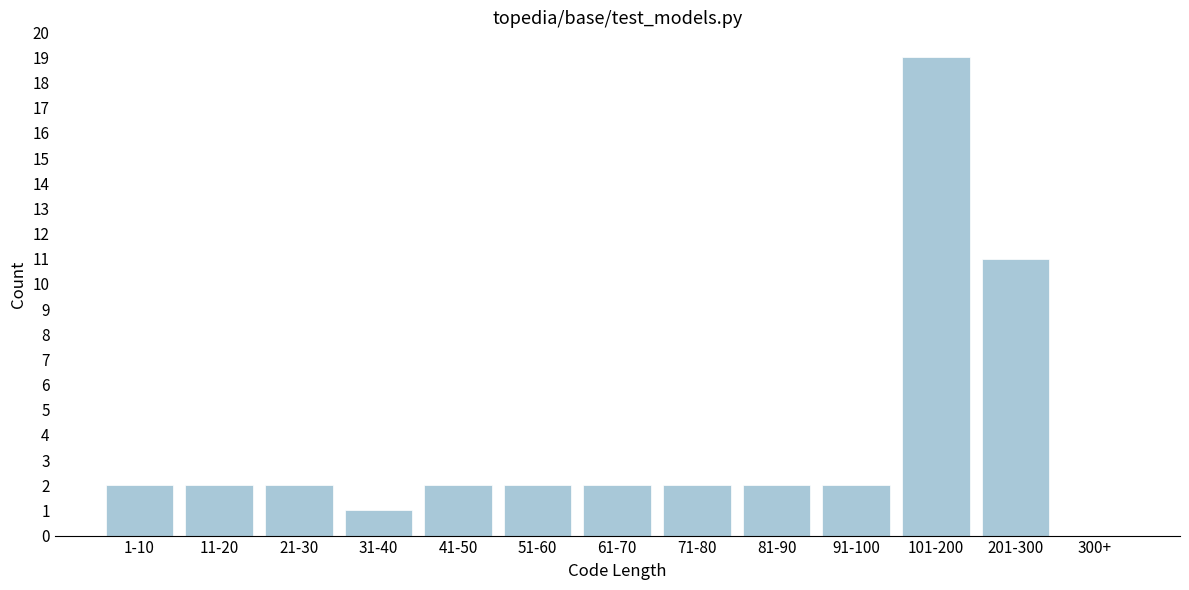

Reading left to right, extract all data points from this chart.

1-10=2	11-20=2	21-30=2	31-40=1	41-50=2	51-60=2	61-70=2	71-80=2	81-90=2	91-100=2	101-200=19	201-300=11	300+=0